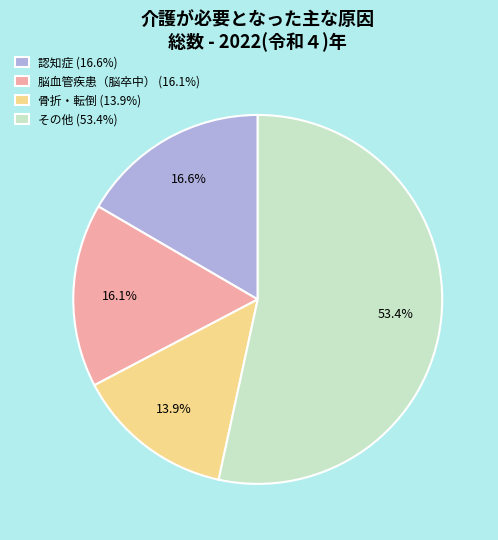

Approximately how many times larger is the value at 骨折・転倒 (13.9%) compared to 脳血管疾患（脳卒中） (16.1%)?

0.9